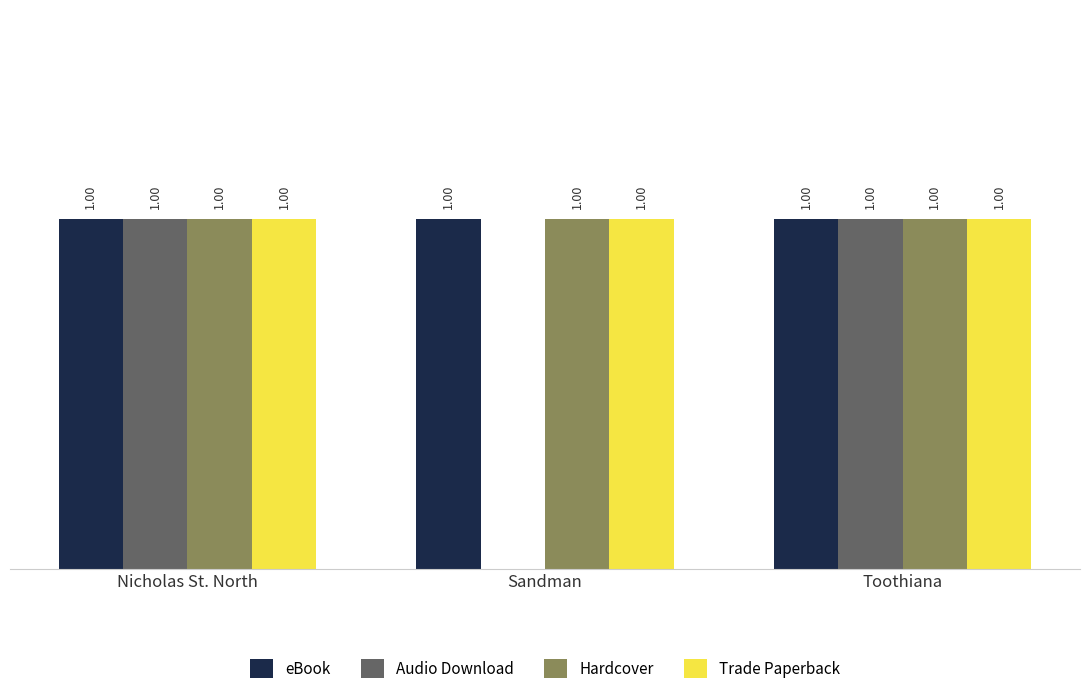

Which series changed the most between Sandman and Toothiana?

Audio Download